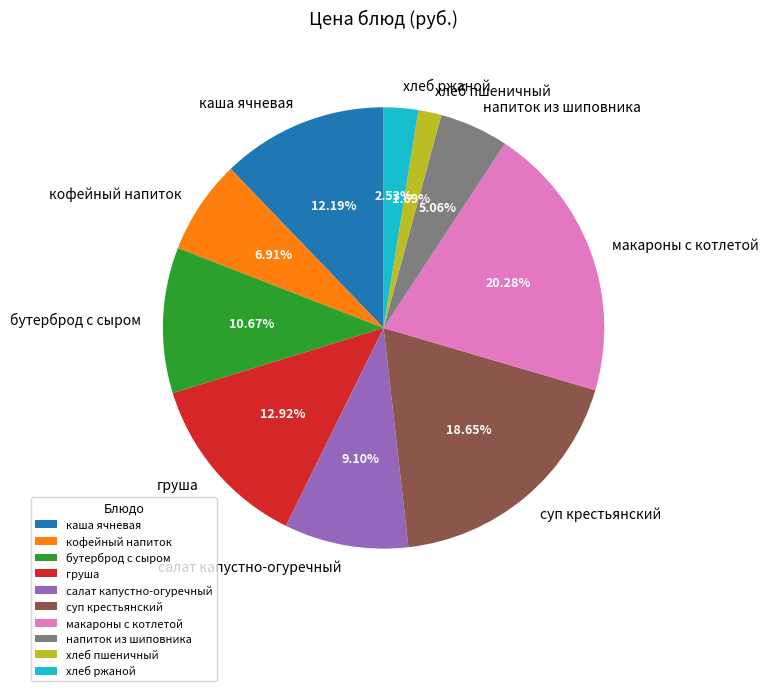

To the nearest percent, what percentage of the pie is макароны с котлетой?

20%